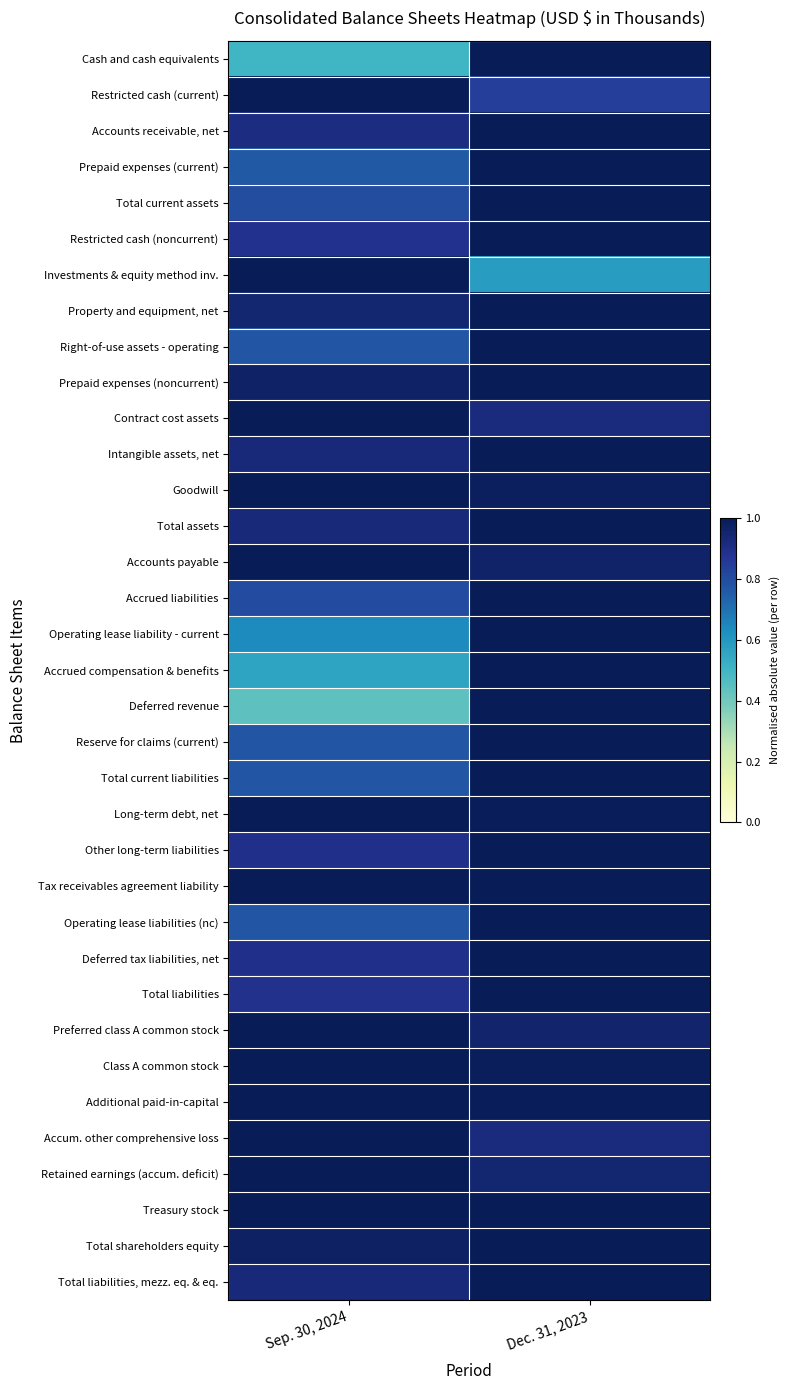

What is the total value across all series at Dec. 31, 2023?

34.1